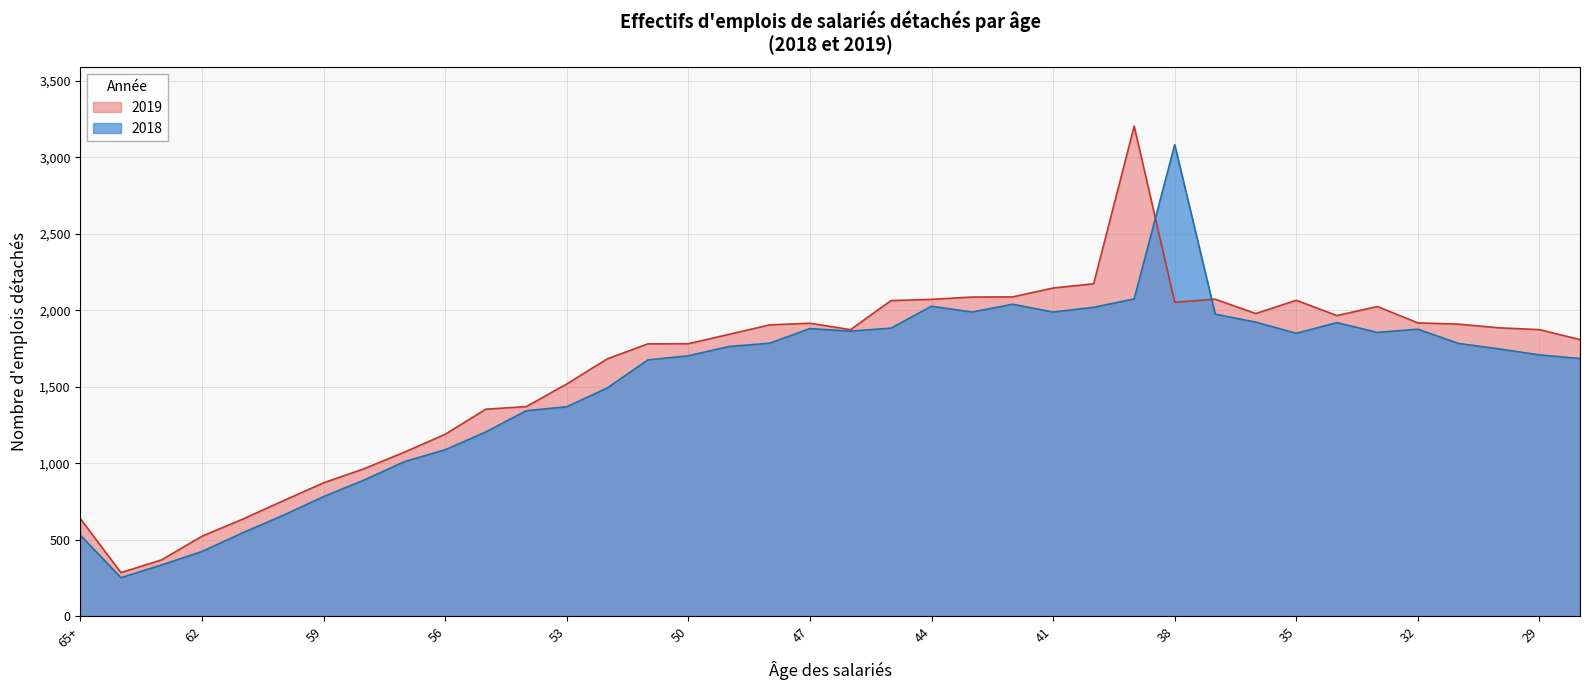

Which series changed the most between 46 and 31?

2018